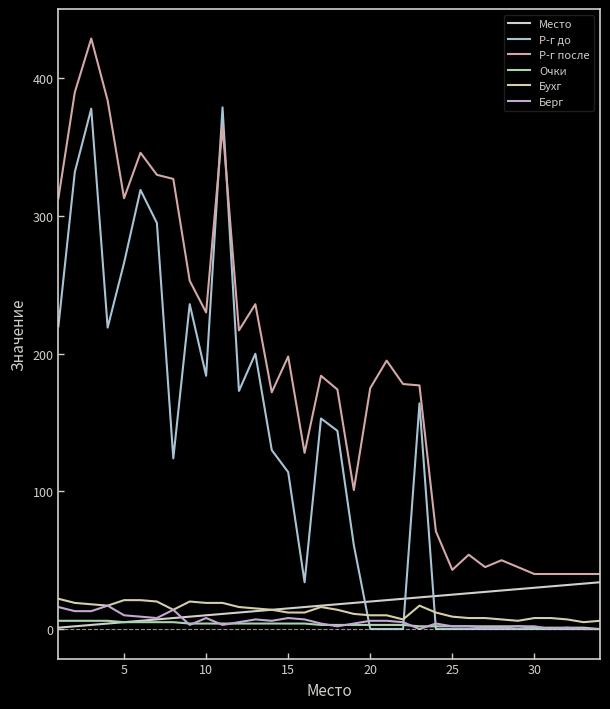

Which series has the largest total across all categories?

Р-г после